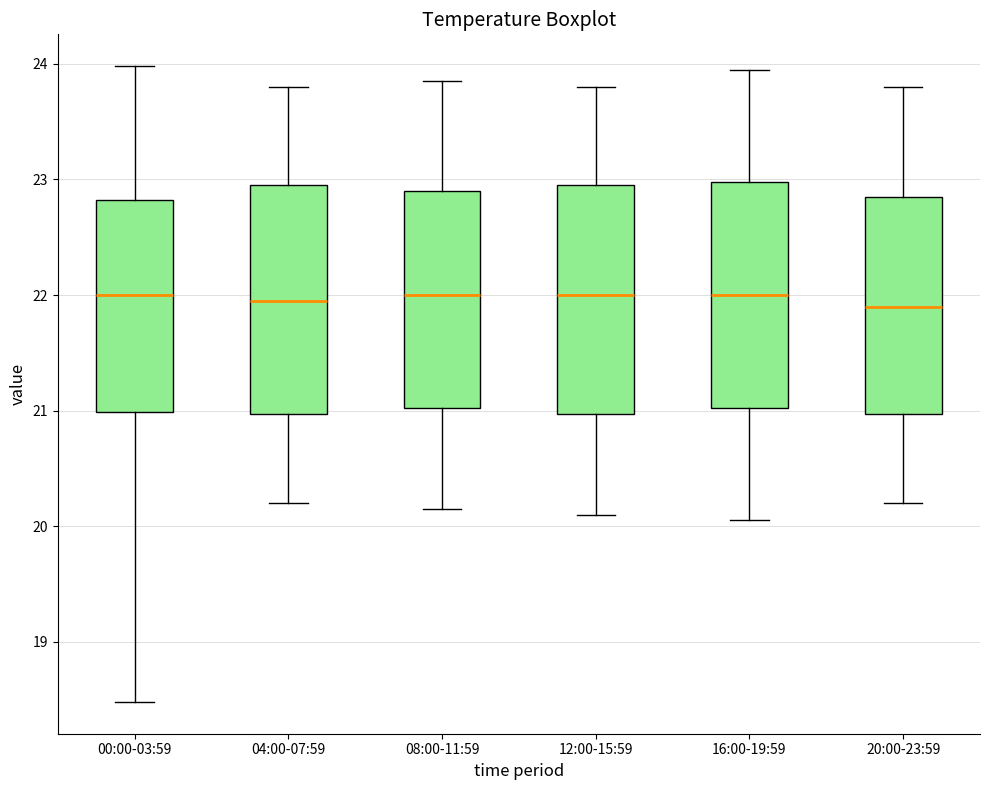

Reading left to right, read every box against the y-axis: the position of its median line, the range the box covers, and the ends of its whiskers. The values are not printed on the chart, so give them approximately, as read against the axis.

00:00-03:59: median 22.0, box 21.0 to 22.8, whiskers 18.5 to 24.0
04:00-07:59: median 22.0, box 21.0 to 23.0, whiskers 20.2 to 23.8
08:00-11:59: median 22.0, box 21.0 to 22.9, whiskers 20.2 to 23.9
12:00-15:59: median 22.0, box 21.0 to 23.0, whiskers 20.1 to 23.8
16:00-19:59: median 22.0, box 21.0 to 23.0, whiskers 20.1 to 24.0
20:00-23:59: median 21.9, box 21.0 to 22.9, whiskers 20.2 to 23.8